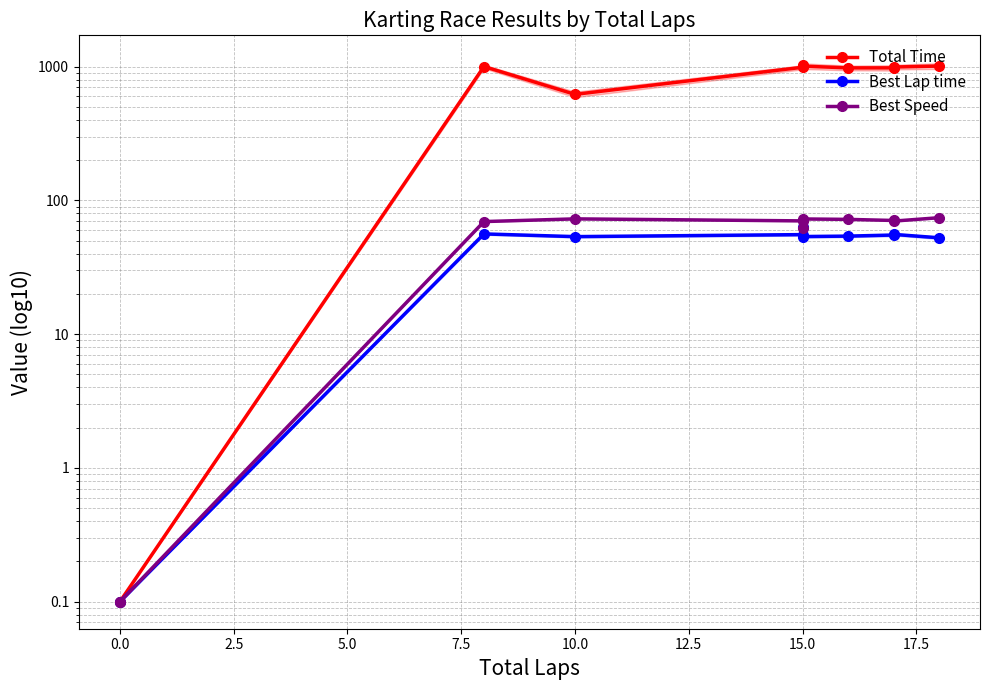

How many values in the Total Time series are below 994?

5